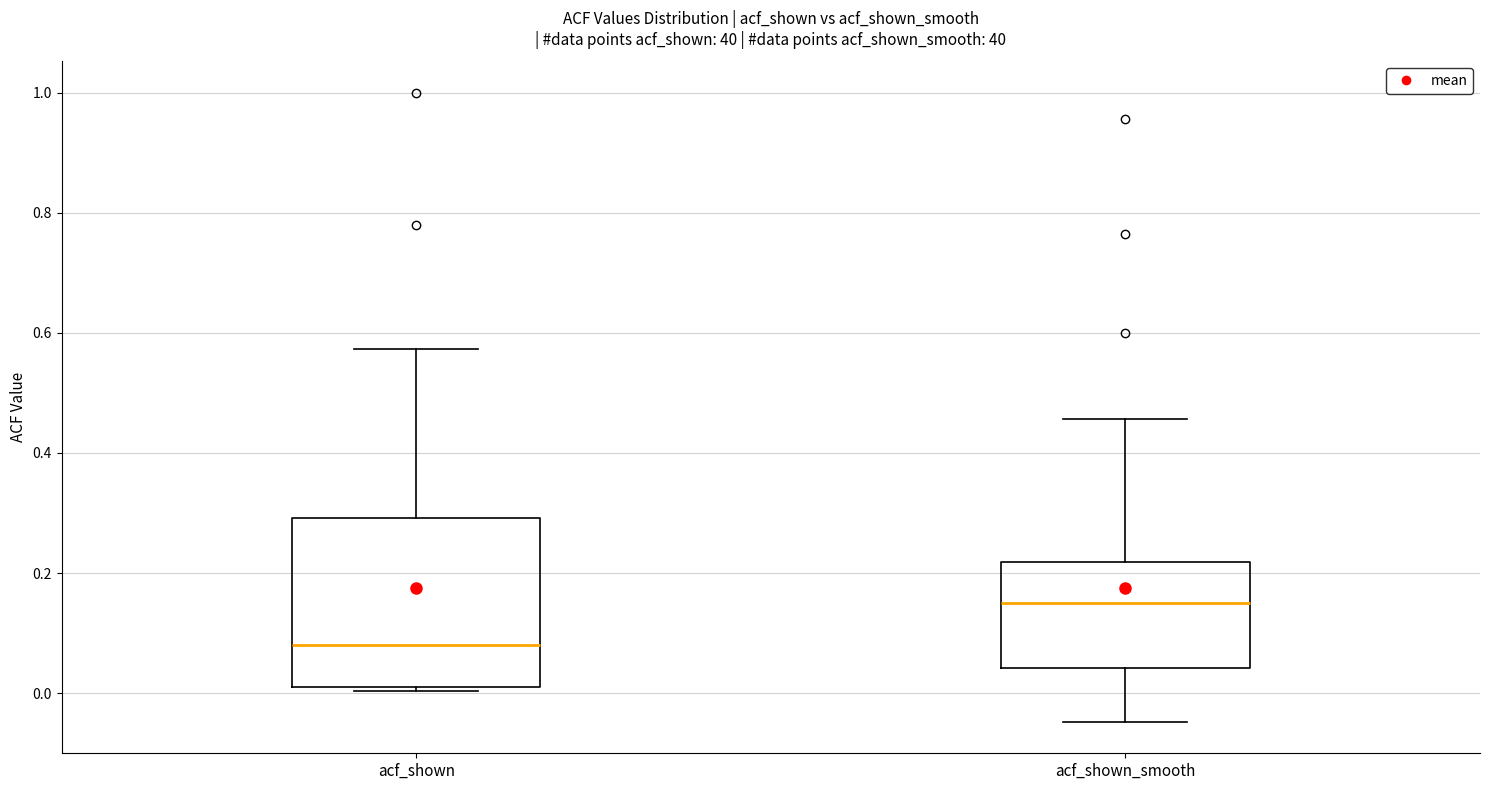

Which box has the lowest median line?

acf_shown